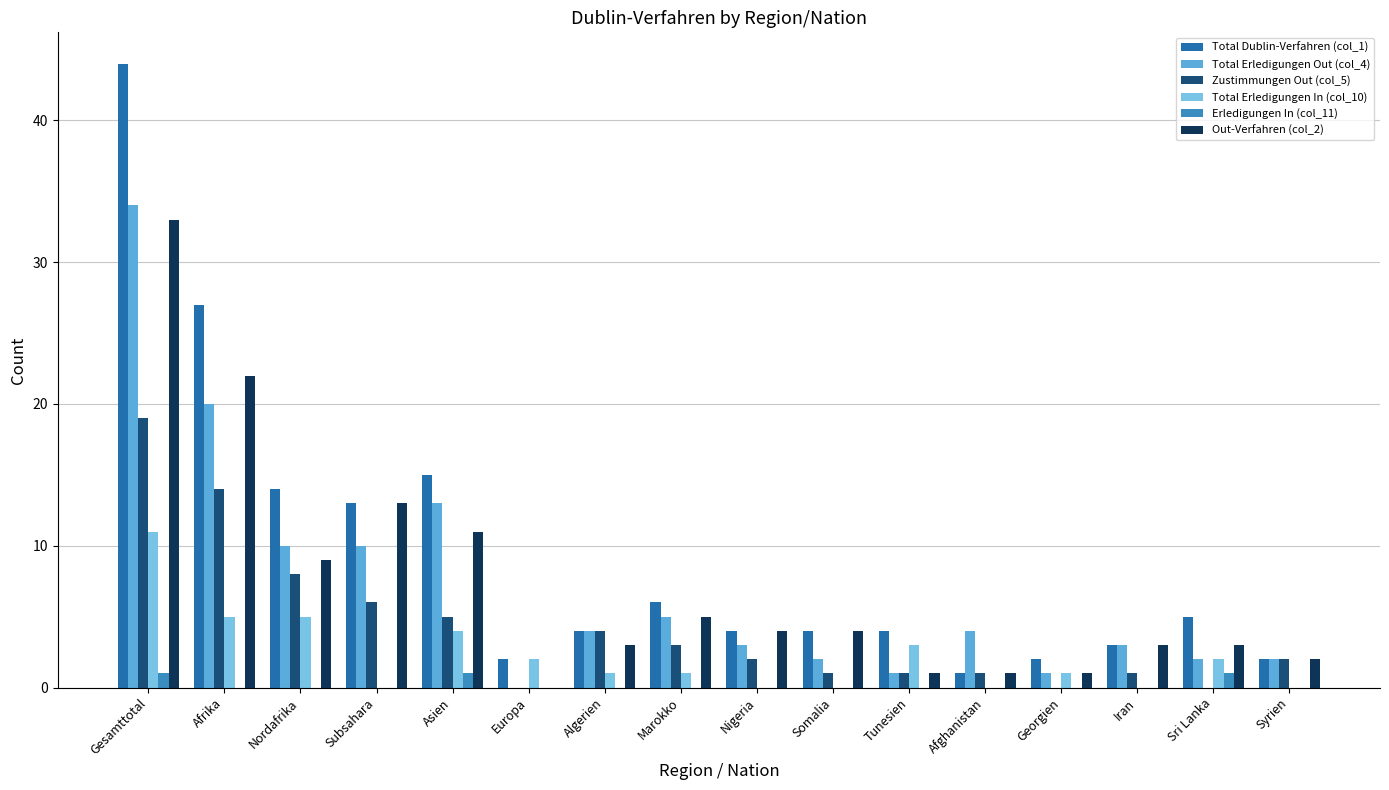

At Sri Lanka, list the series in order from largest to smallest.

Total Dublin-Verfahren (col_1), Out-Verfahren (col_2), Total Erledigungen Out (col_4), Total Erledigungen In (col_10), Erledigungen In (col_11), Zustimmungen Out (col_5)